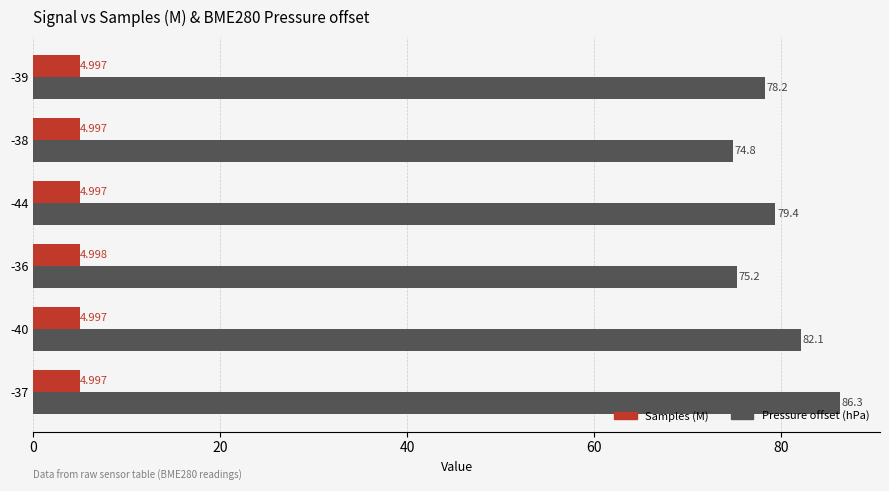

Rank the series at -44 from lowest to highest value.

Samples (M), Pressure offset (hPa)